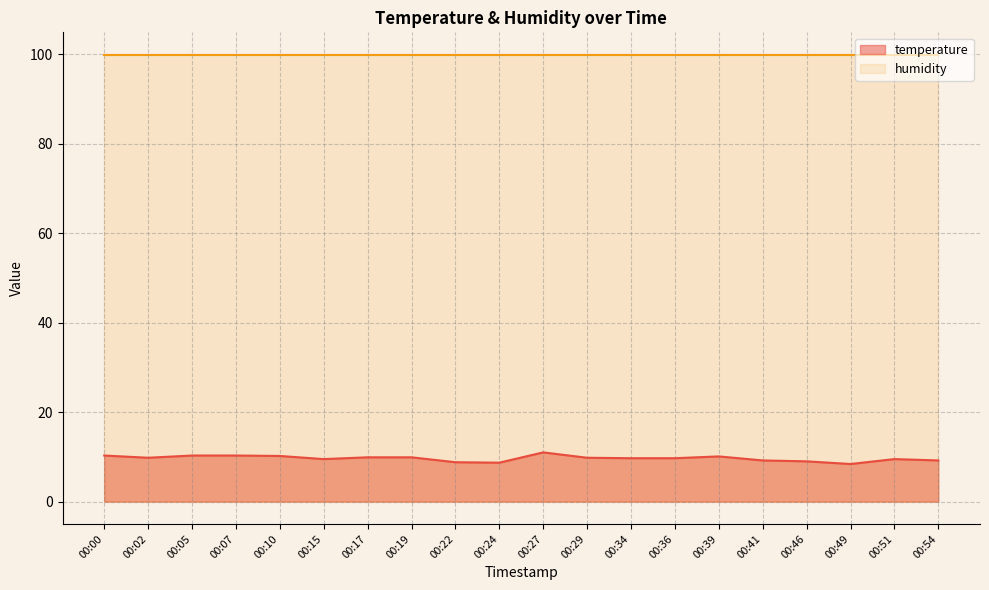

True or false: the data shows 13.4 at 00:41.

False